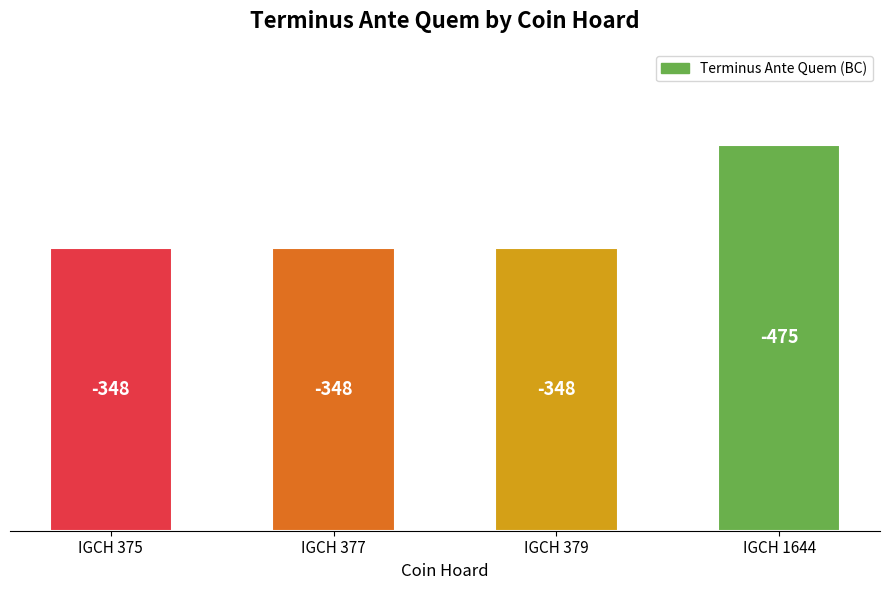

What is the approximate value at IGCH 1644, to the nearest 10?

480